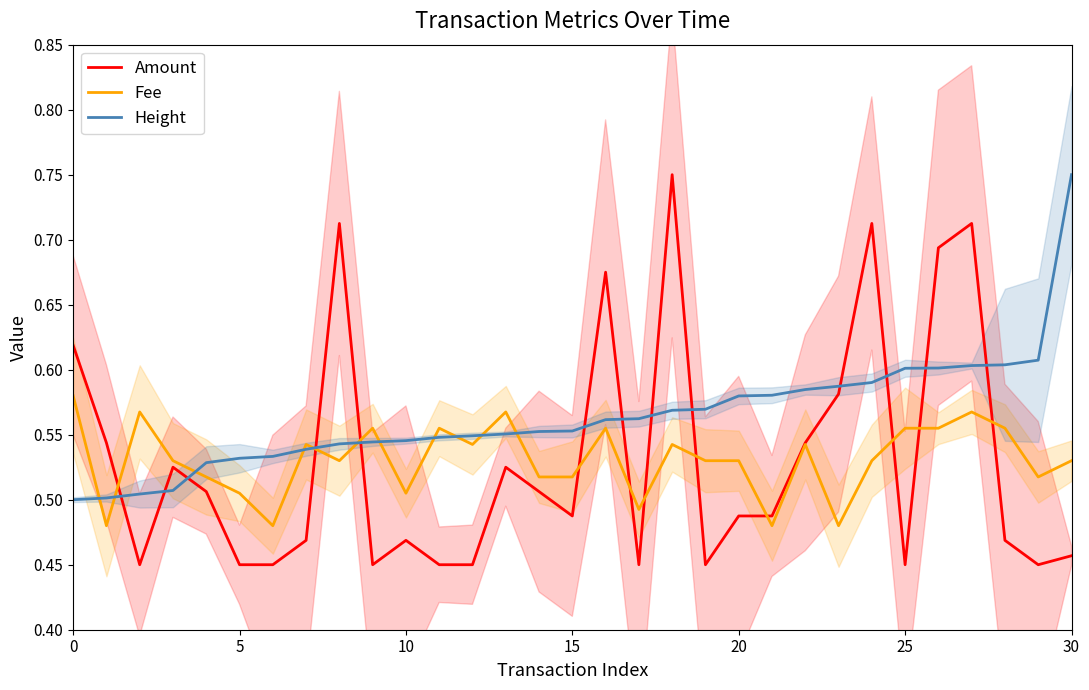

What is the difference between the maximum and minimum values in the Amount series?

0.3